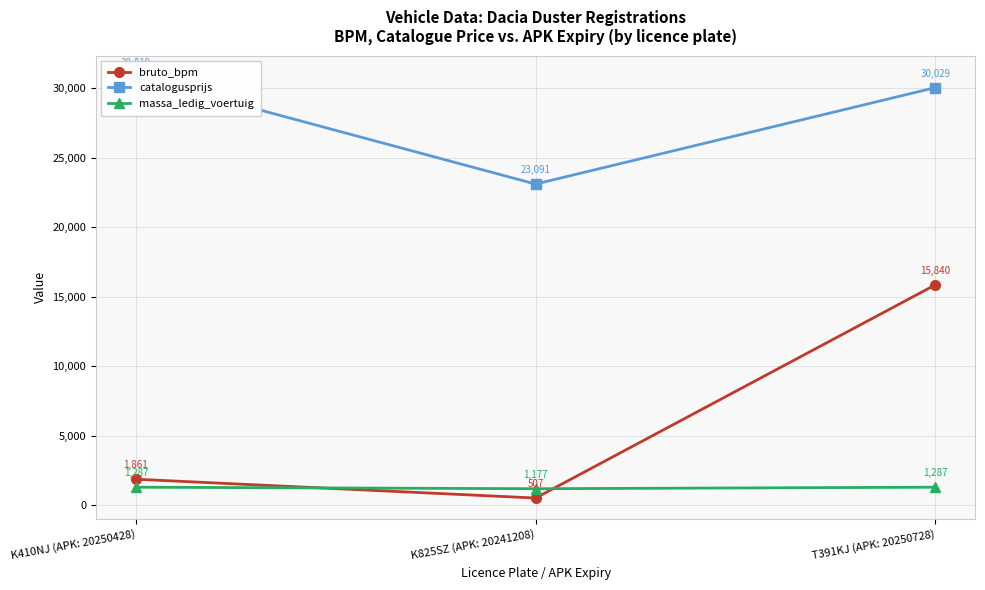

The catalogusprijs series shows 30819 at K410NJ (APK: 20250428). True or false?

True